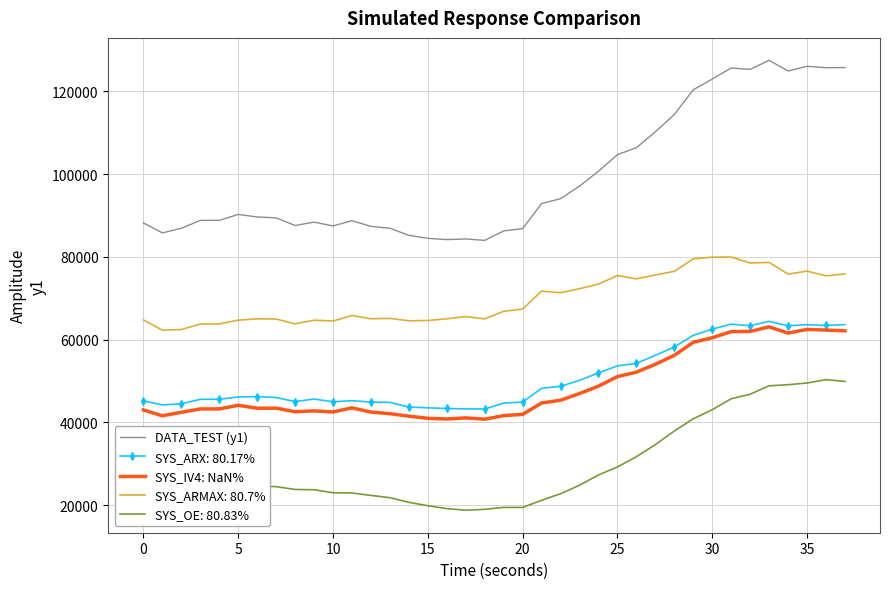

Which series has the widest spread of values?

DATA_TEST (y1)